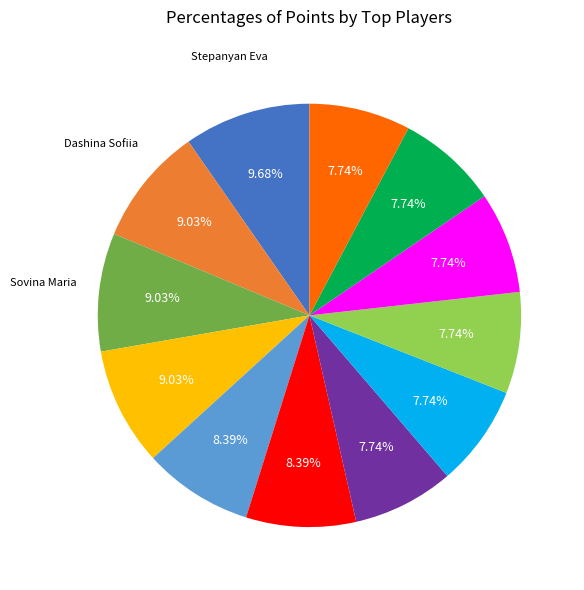

Is there a majority slice in this chart?

No